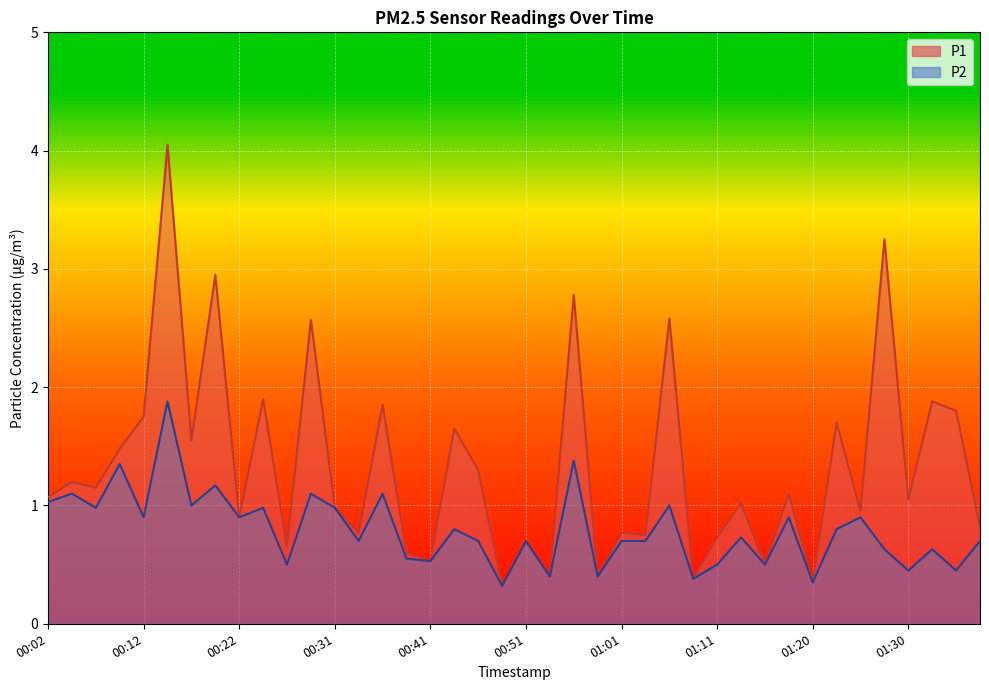

Which series has the largest range (max minus min)?

P1